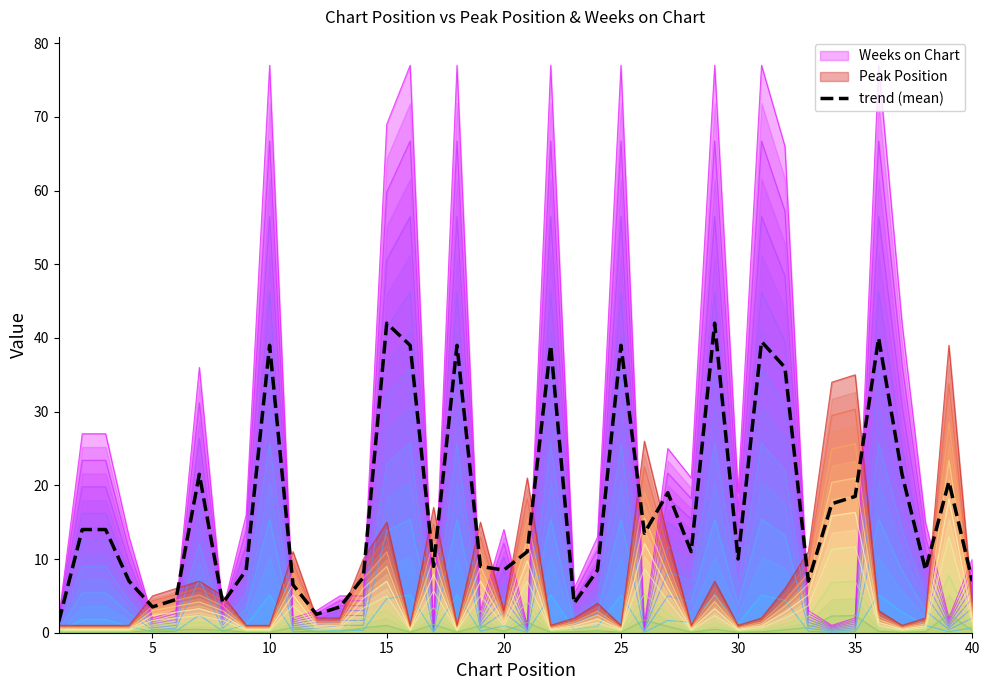

True or false: Peak Position has a value of 5.0 at 5.

True